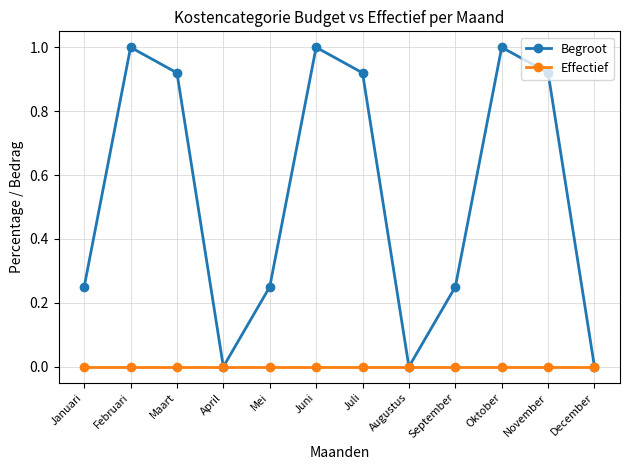

At which category does Begroot reach its first local valley?

April